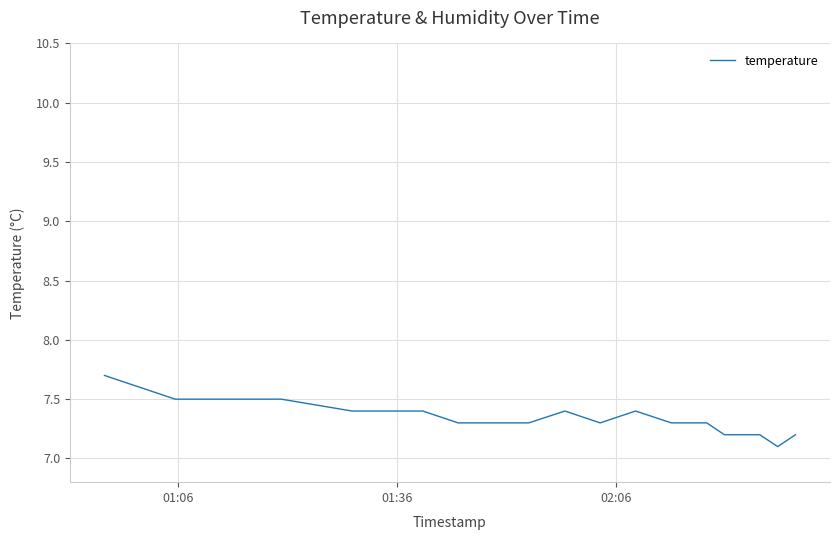

What is the difference between the maximum and minimum values?

0.6